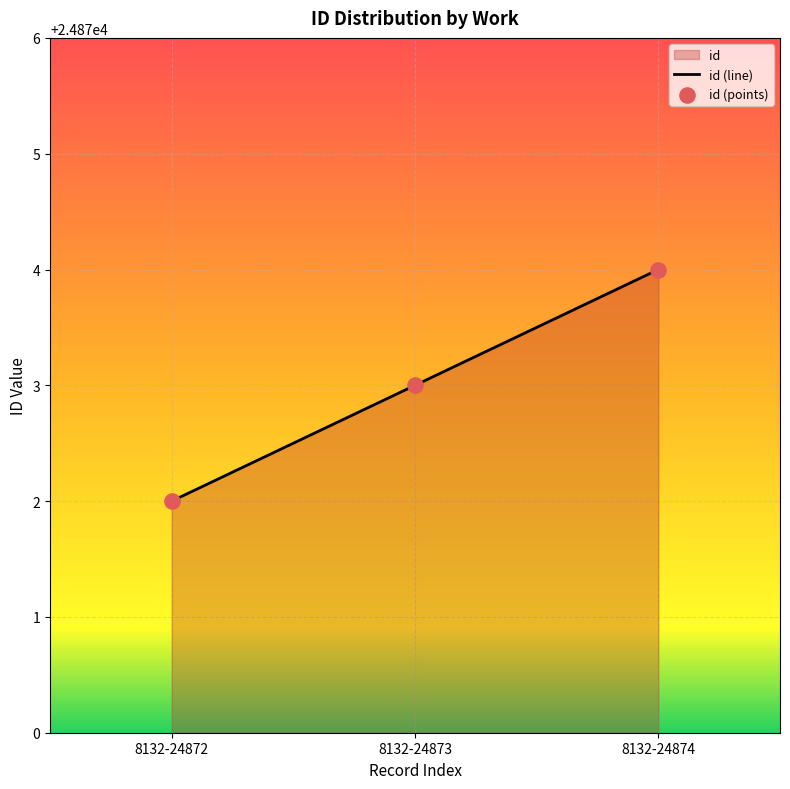

What is the change in value from 8132-24872 to 8132-24874?

+2